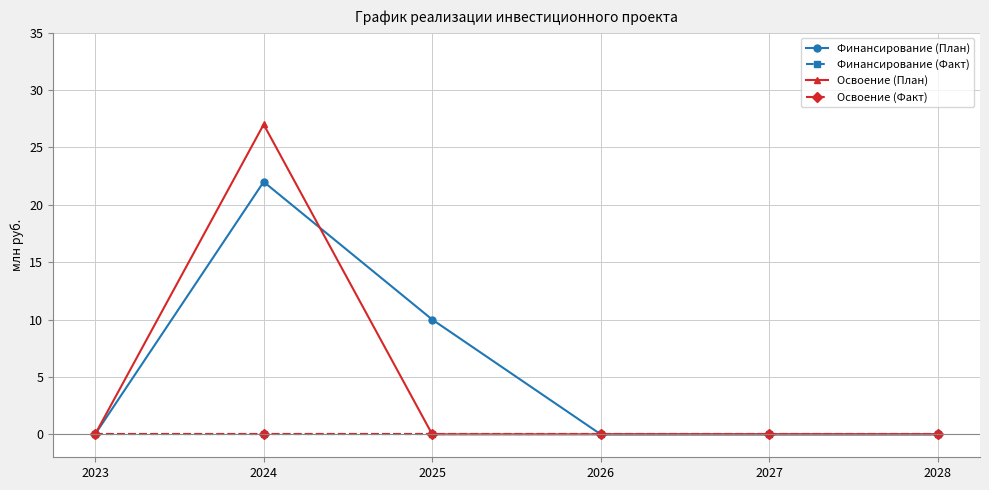

At which category does the chart reach its minimum across all series?

2023